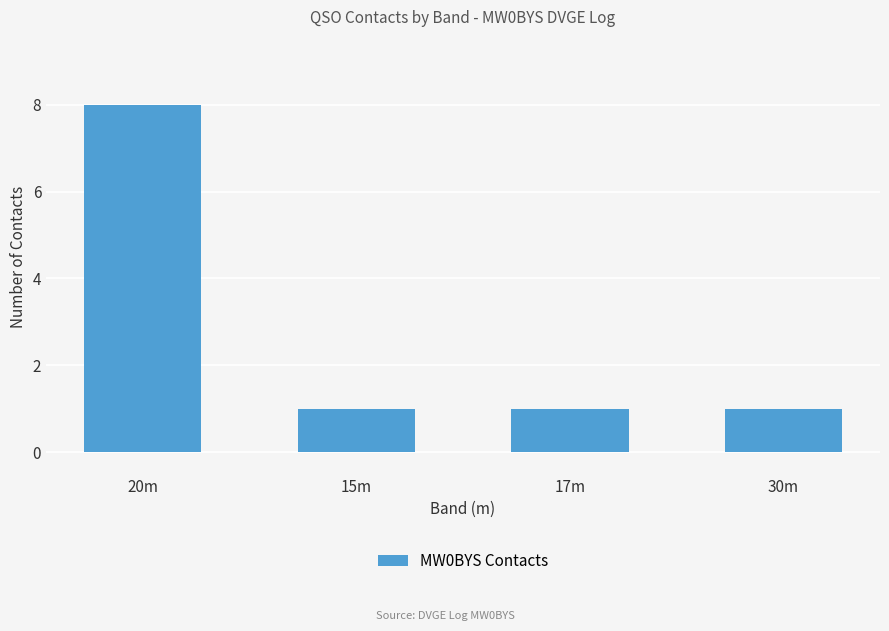

Is it true that the value at 17m is 1?

True